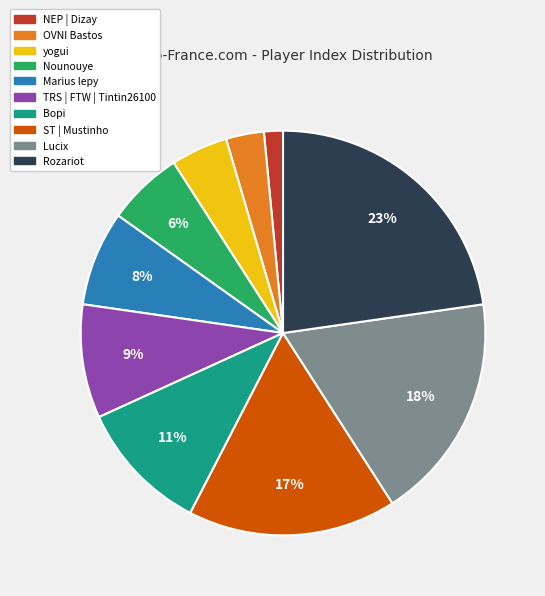

How many segments does this pie chart have?

10